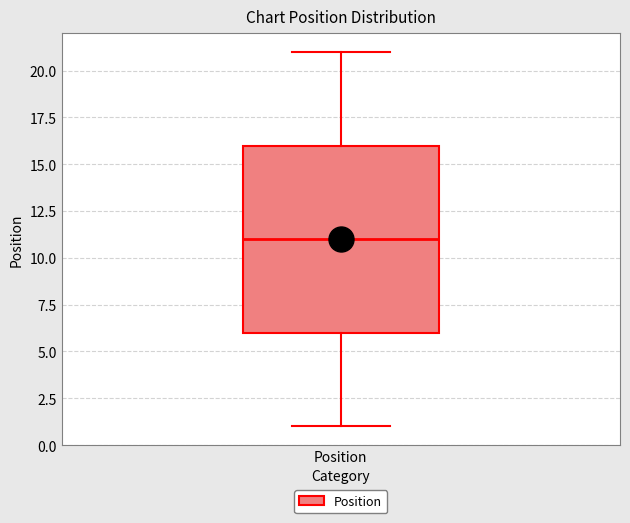

Transcribe this box plot: give where the median line is, the range the box spans, and where the two whiskers end, as read against the y-axis. The values are not printed on the chart, so give them approximately, as read against the axis.

median 11, box 6 to 16, whiskers 1 to 21